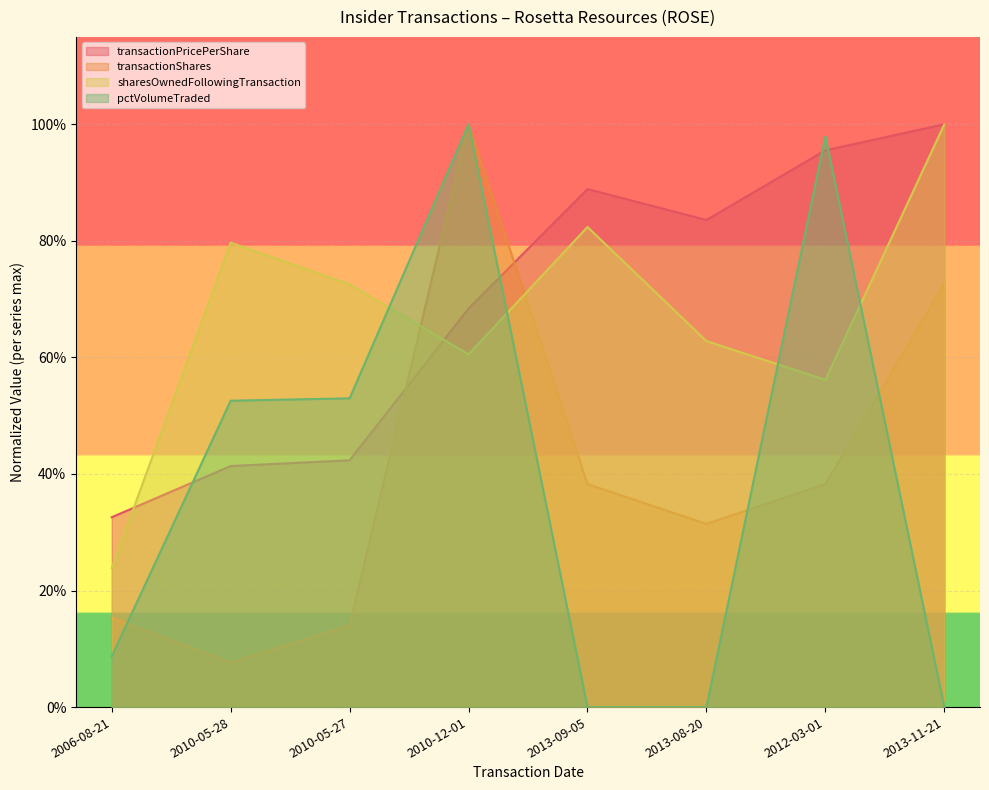

Does the chart display data point markers on the line(s)?

No